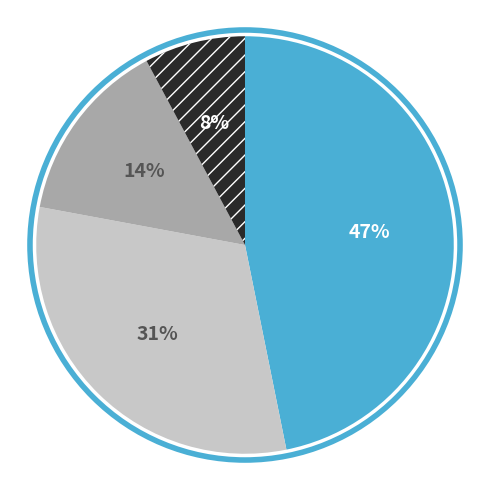

To the nearest percent, what is the difference between the largest and smallest slice percentages?

39%